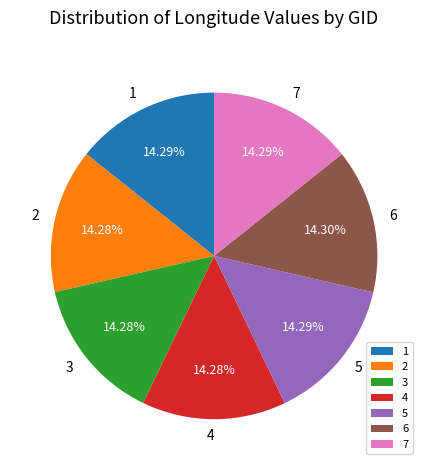

Approximately how many times larger is the value at 1 compared to 2?

1.0